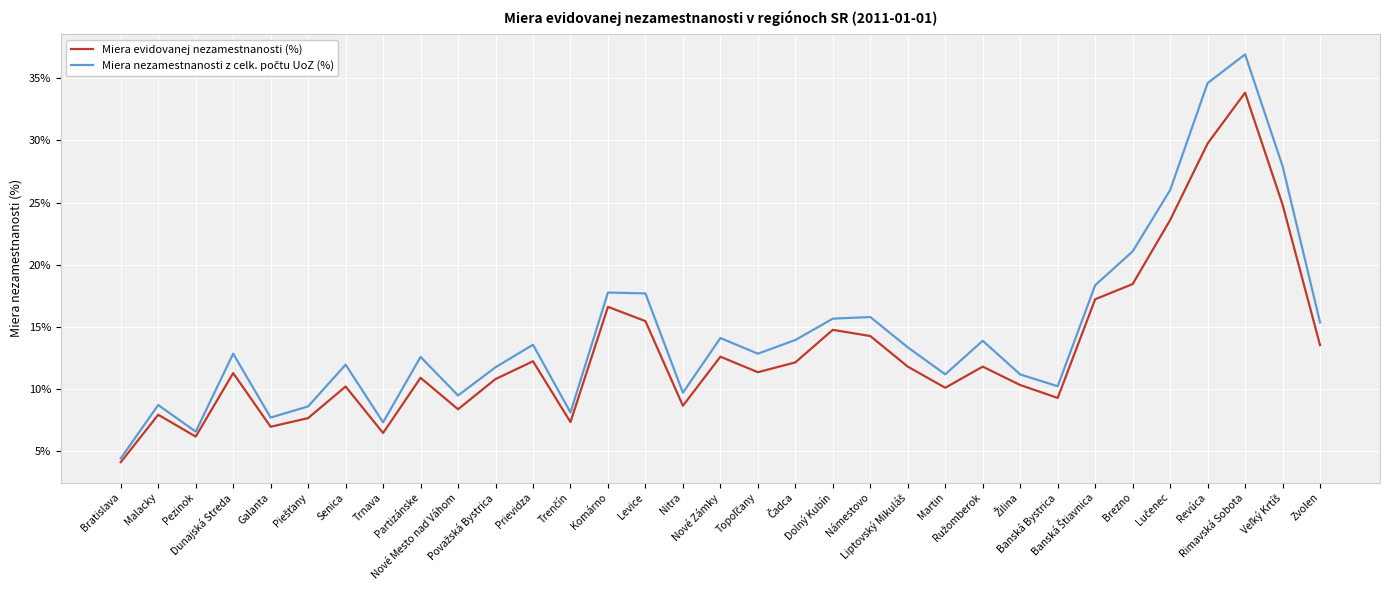

At which label does Miera evidovanej nezamestnanosti (%) reach its minimum?

Bratislava